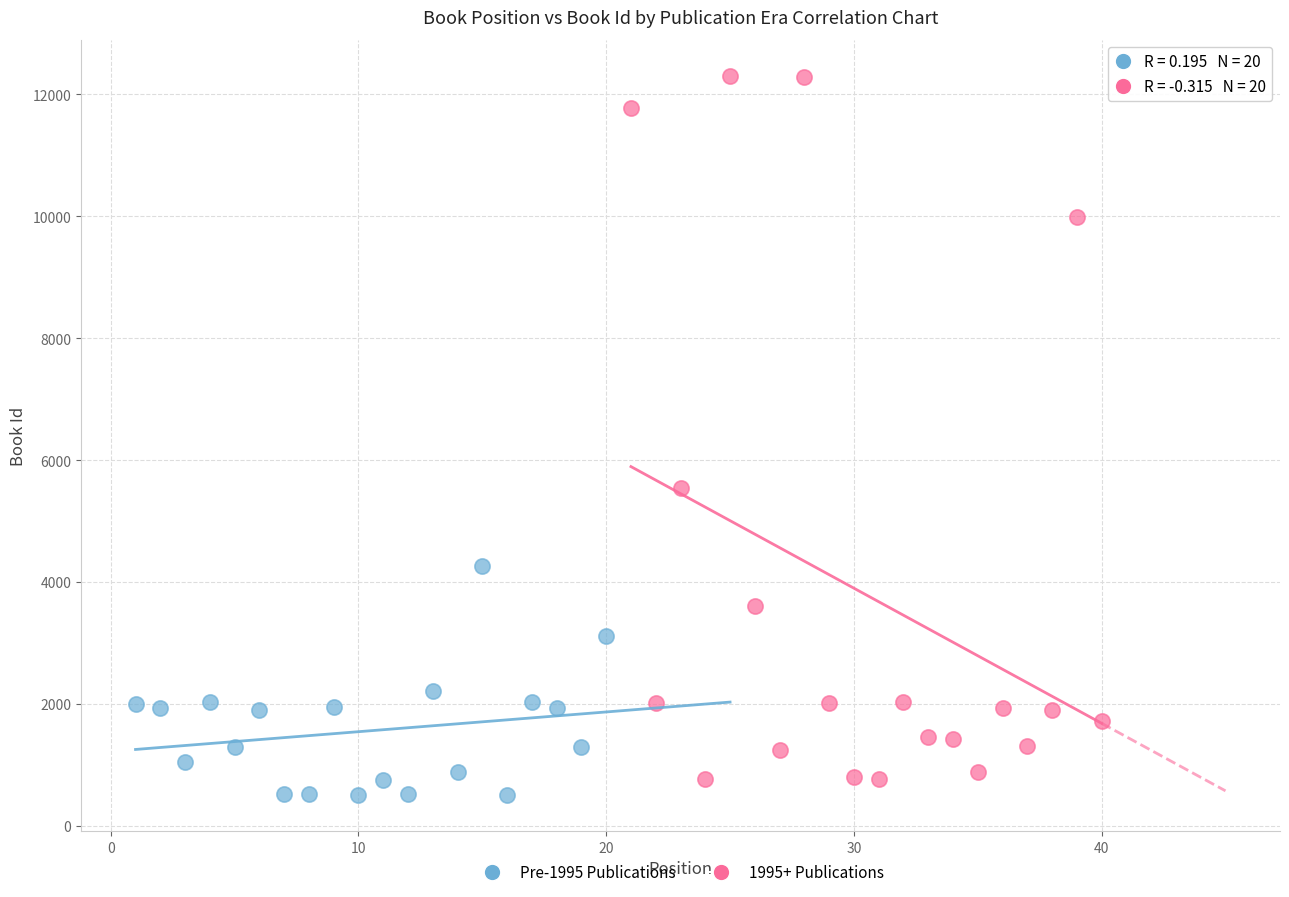

Which series has the largest Y range (max minus min)?

1995+ Publications